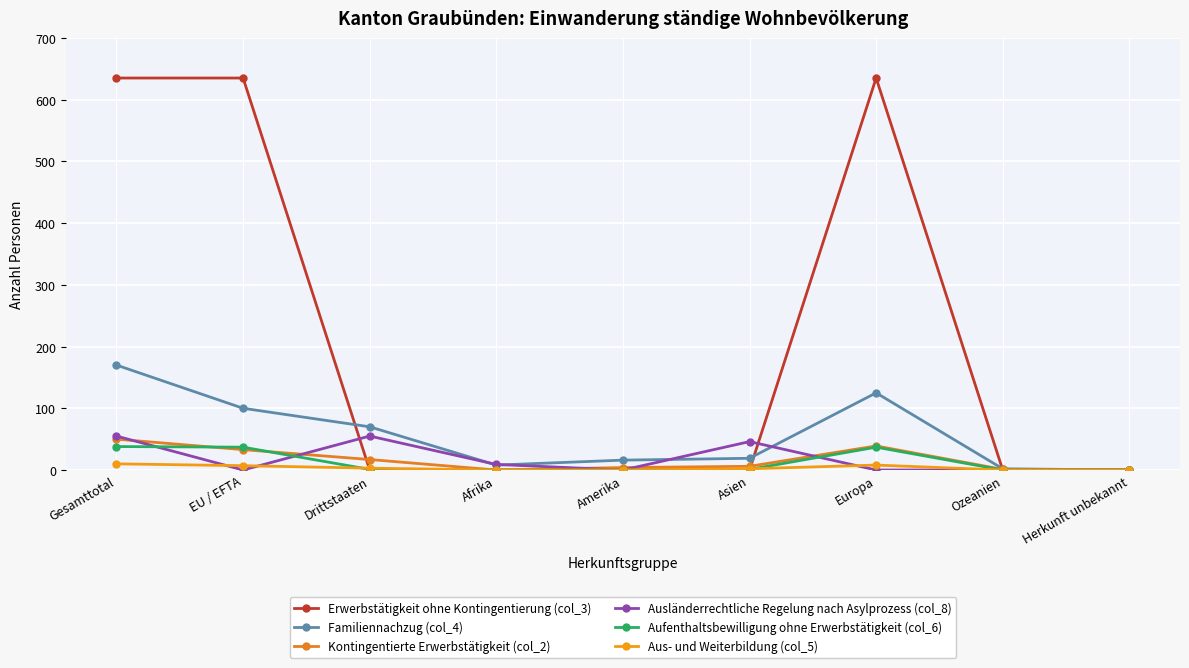

What is the spread (max minus min) of values at Gesamttotal?

625